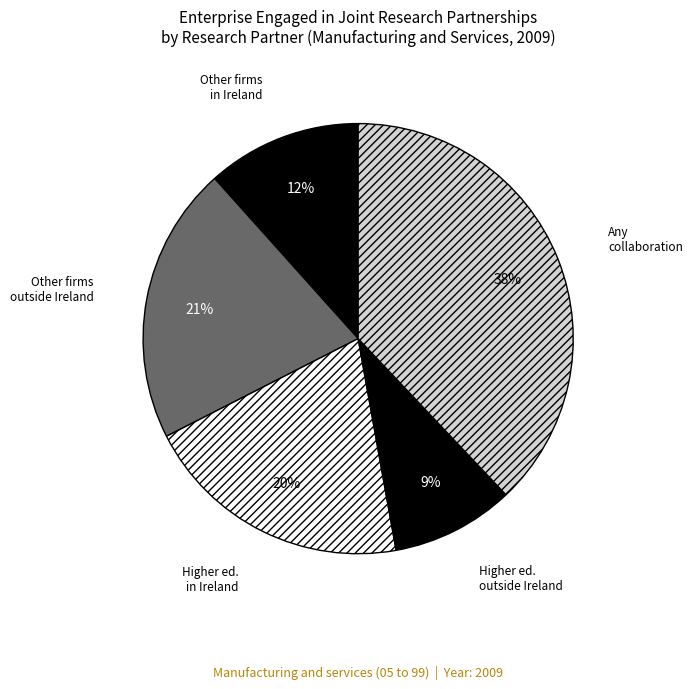

Count the number of slices in the pie.

5